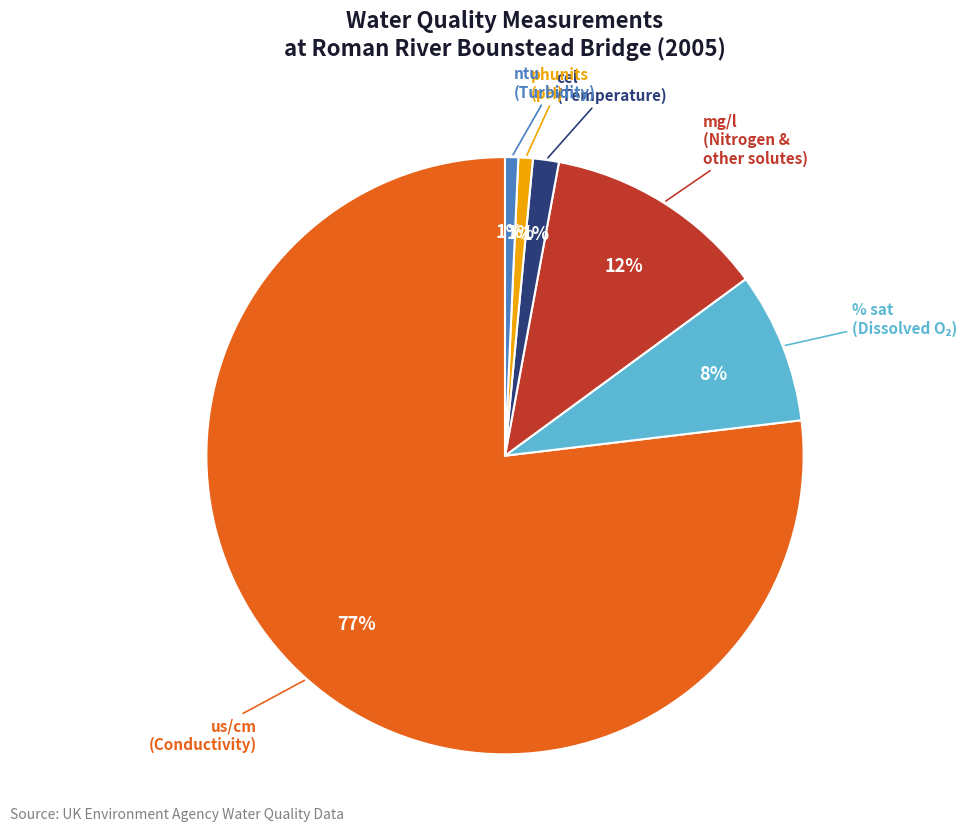

Does any single category account for the majority?

Yes